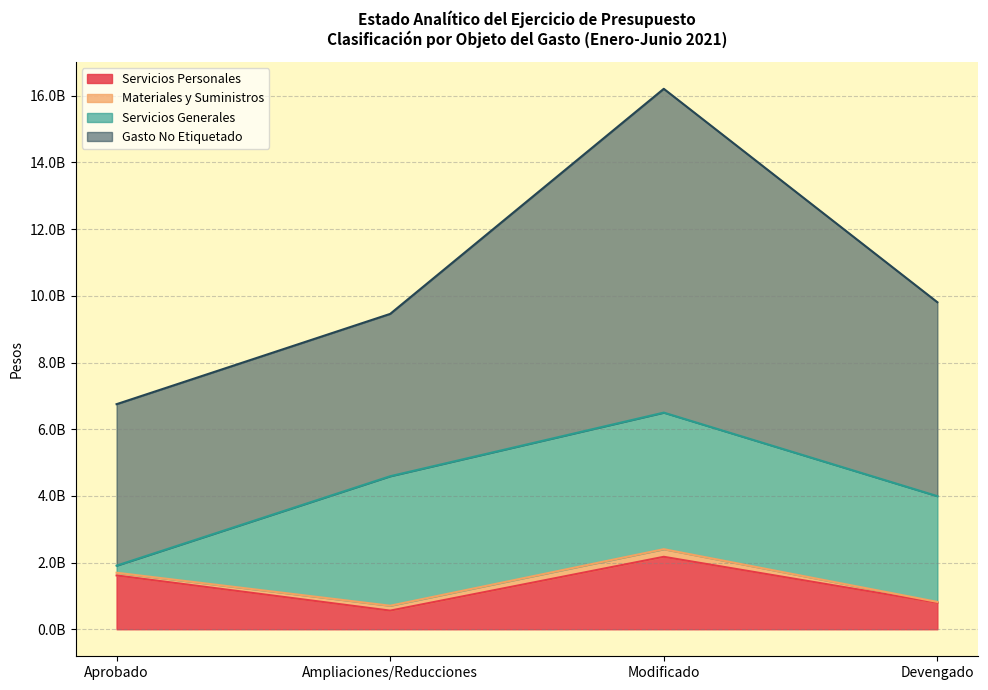

Rank the series by their average value, from highest to lowest.

Gasto No Etiquetado, Servicios Generales, Servicios Personales, Materiales y Suministros